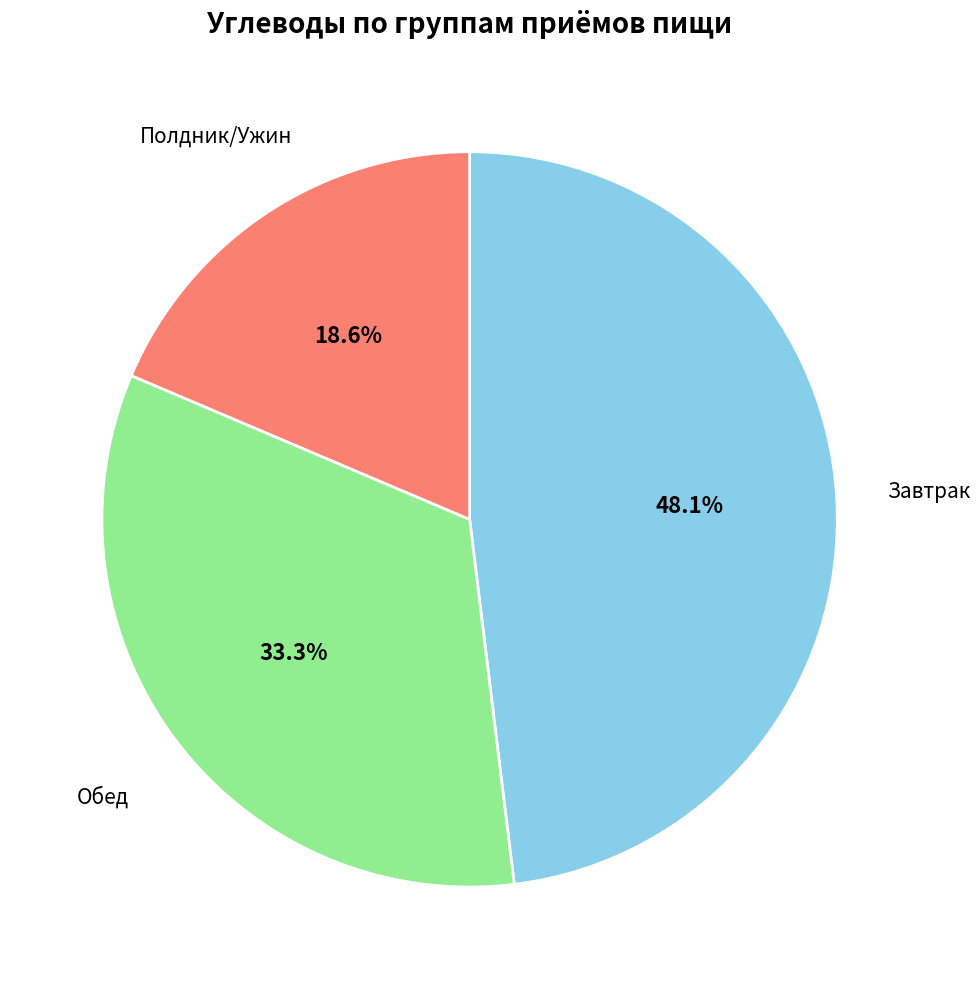

Is there any slice that represents more than half of the pie?

No